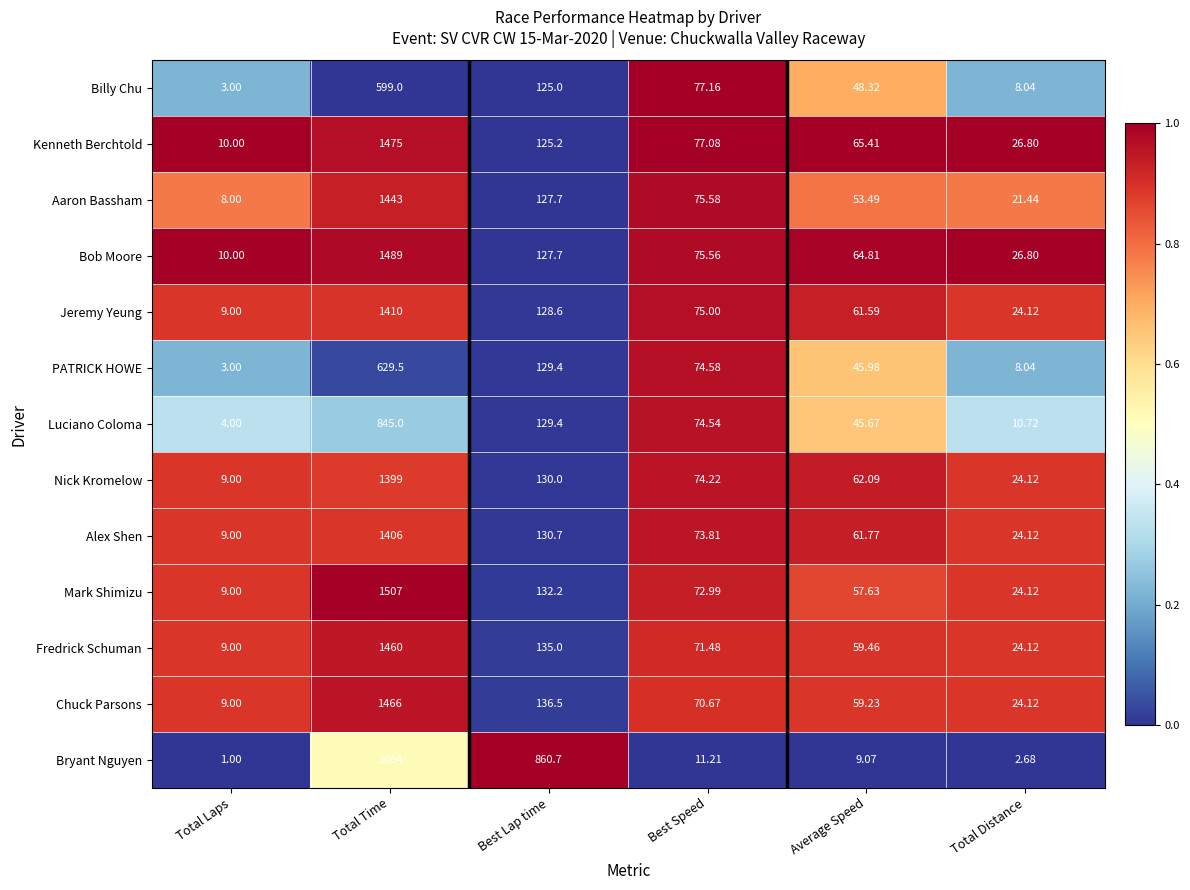

Which label corresponds to the largest value in the chart?

Total Time